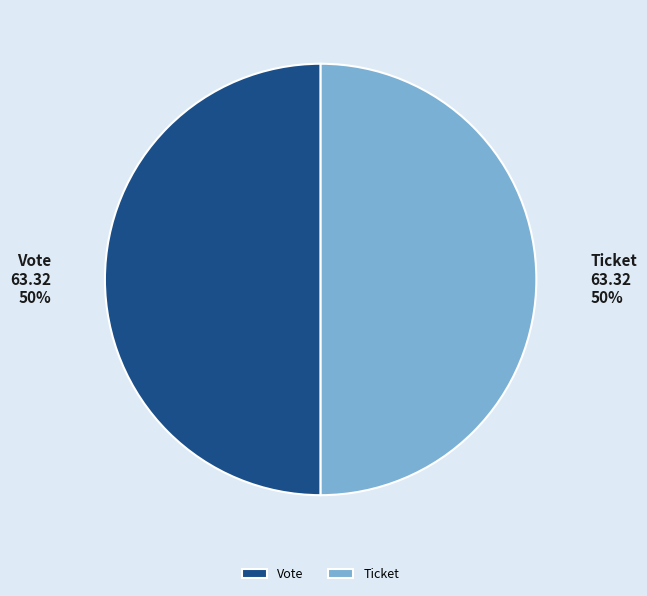

How many slices are in this pie chart?

2